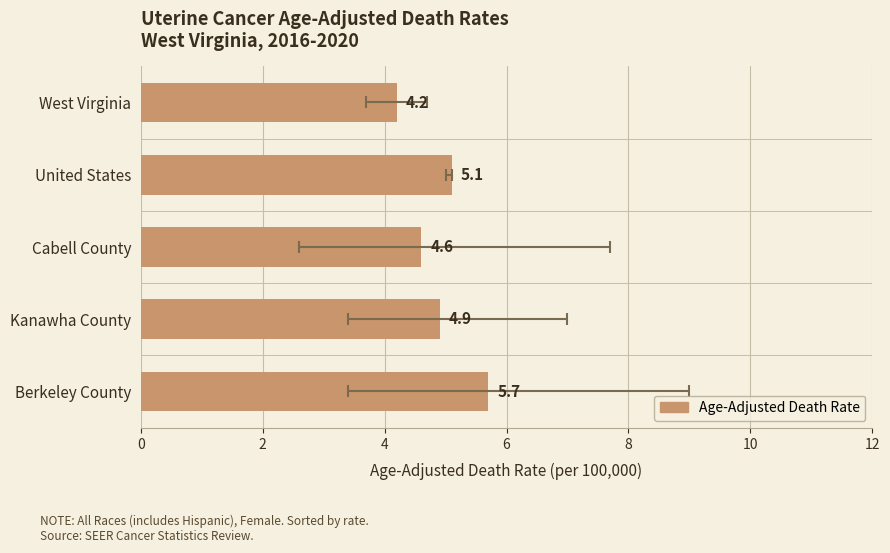

What is the average value?

4.9